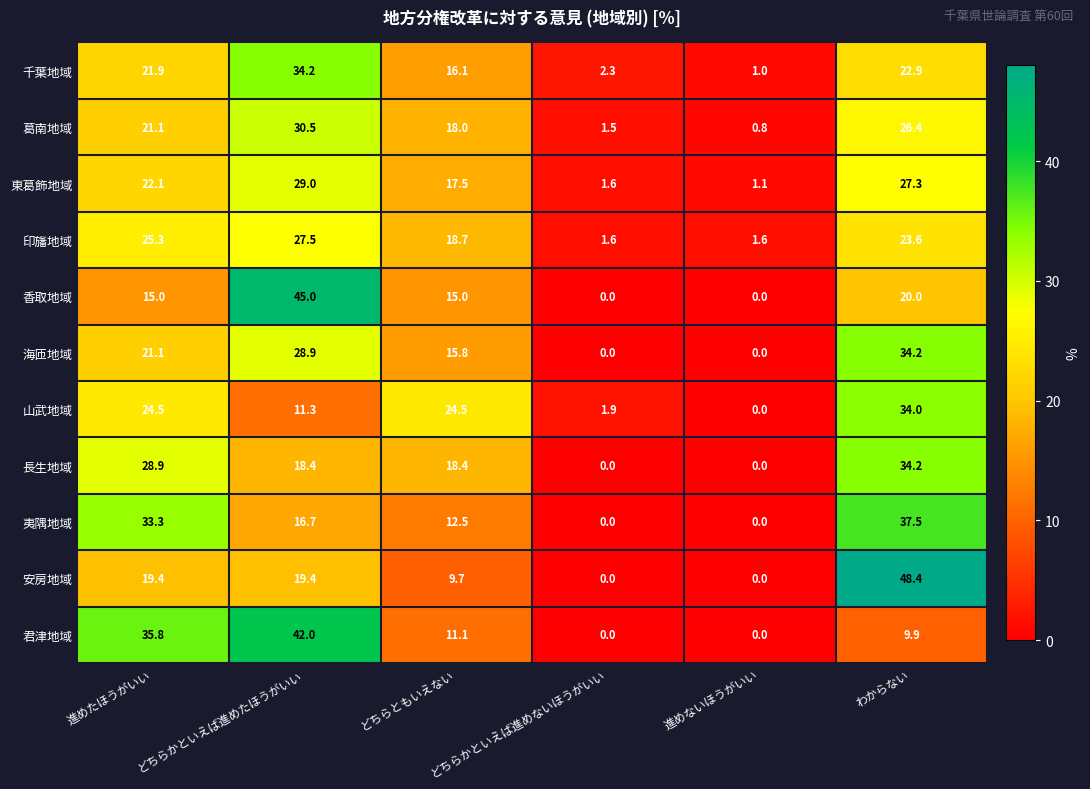

What is the average value of the 君津地域 series?

16.5